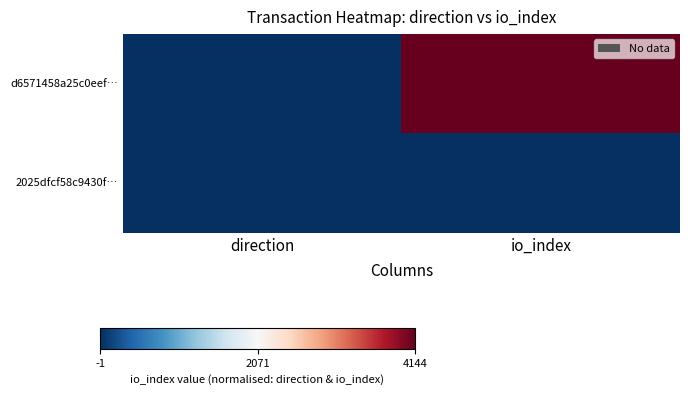

List the series in order of their peak value, lowest first.

2025dfcf58c9430f…, d6571458a25c0eef…